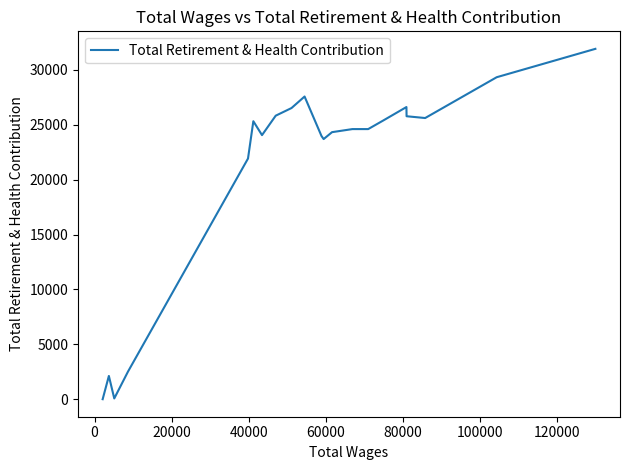

Does the chart have visible grid lines?

No